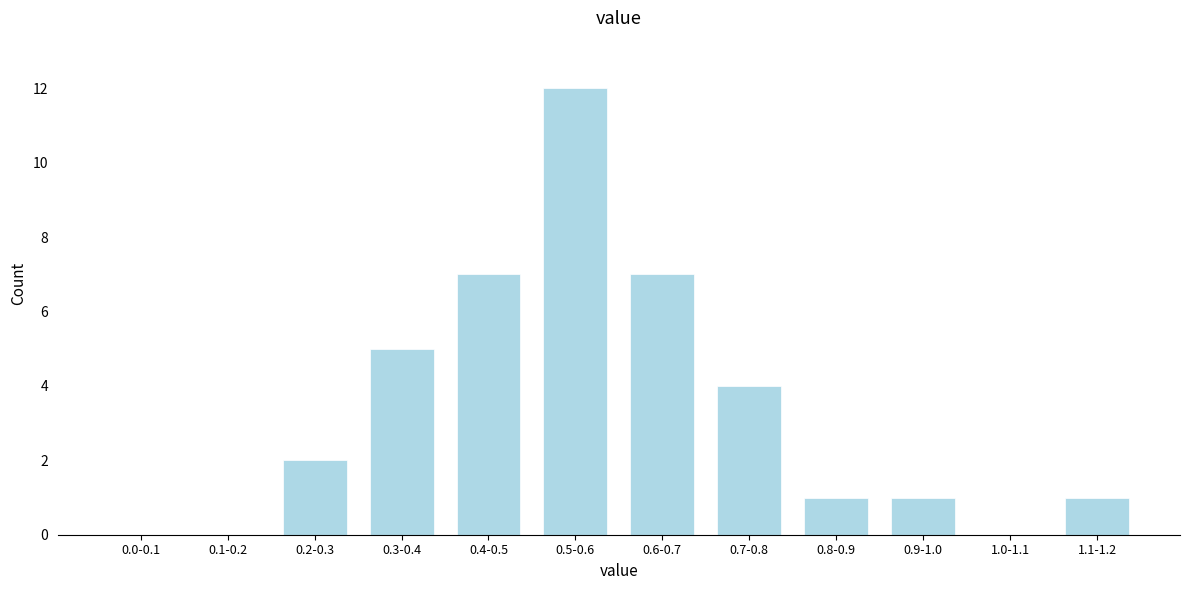

Reading left to right, extract all data points from this chart.

0.0-0.1=0	0.1-0.2=0	0.2-0.3=2	0.3-0.4=5	0.4-0.5=7	0.5-0.6=12	0.6-0.7=7	0.7-0.8=4	0.8-0.9=1	0.9-1.0=1	1.0-1.1=0	1.1-1.2=1